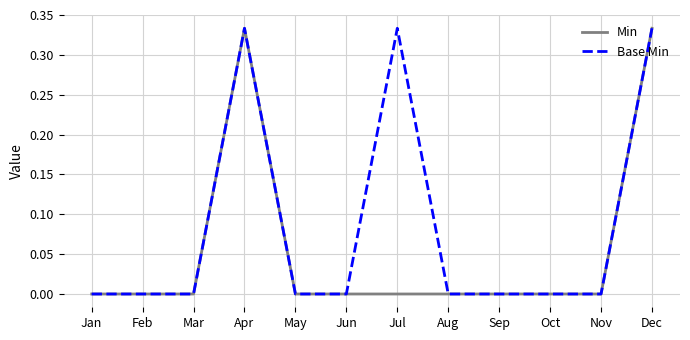

True or false: Base Min has a value of 0.0 at May.

True